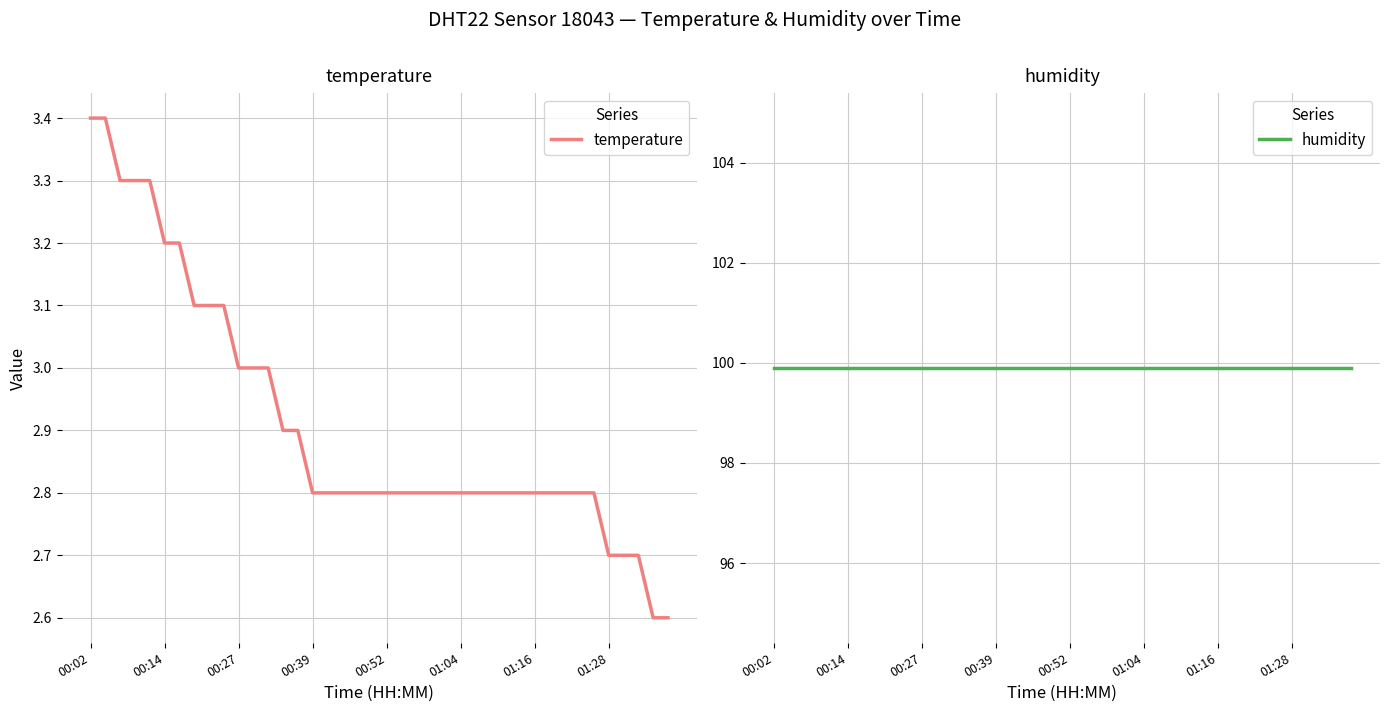

Which series has the largest total across all categories?

humidity